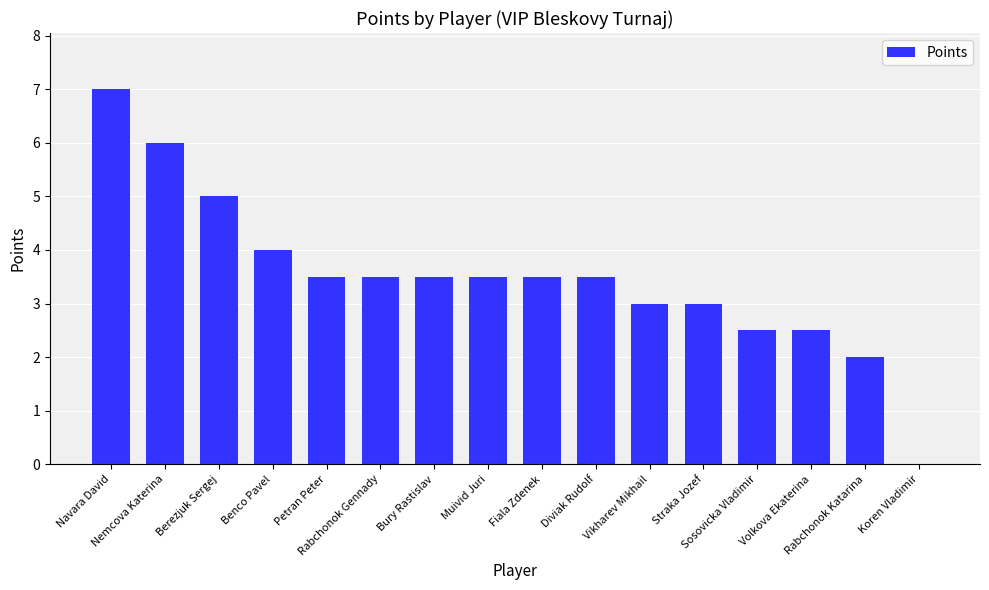

What is the ratio of the value at Navara David to the value at Muivid Juri?

2.0